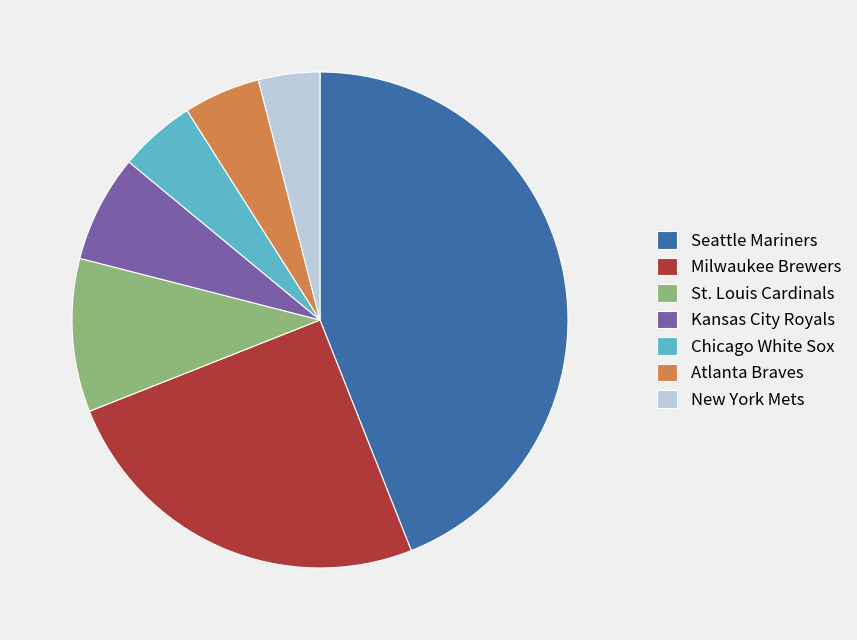

Is it true that Milwaukee Brewers is 25% of the pie?

True